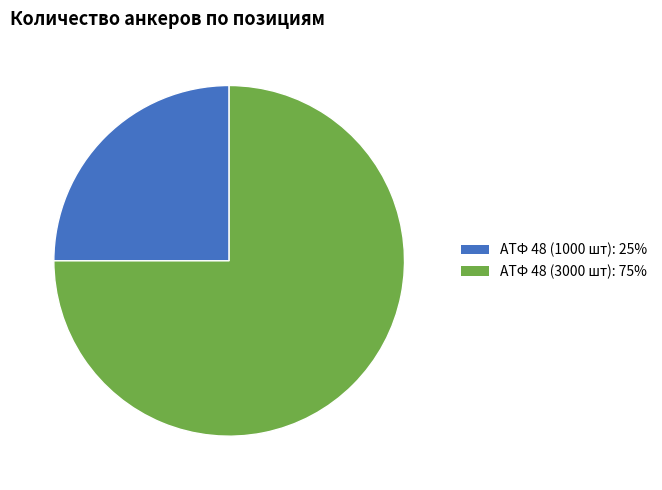

What is the largest slice in the pie chart?

АТФ 48 (3000 шт)